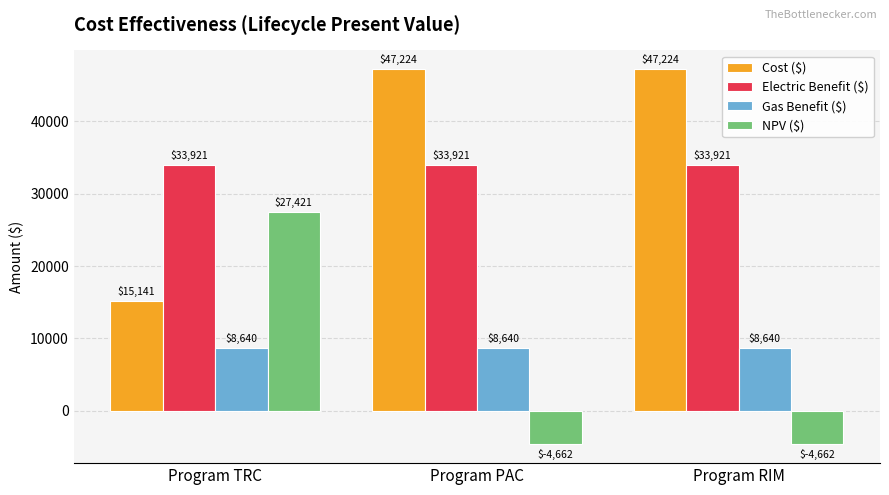

What is the sum of all NPV ($) values?

18097.3